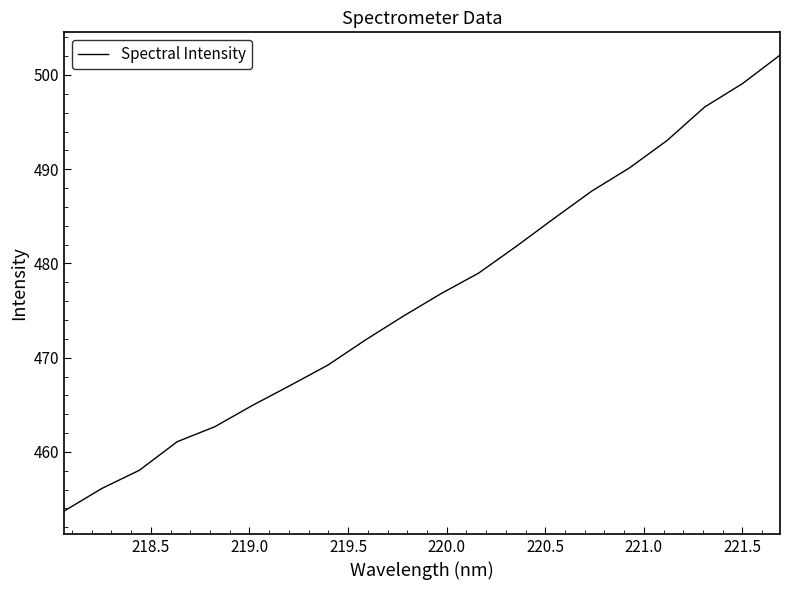

What is the greatest value displayed?

502.1